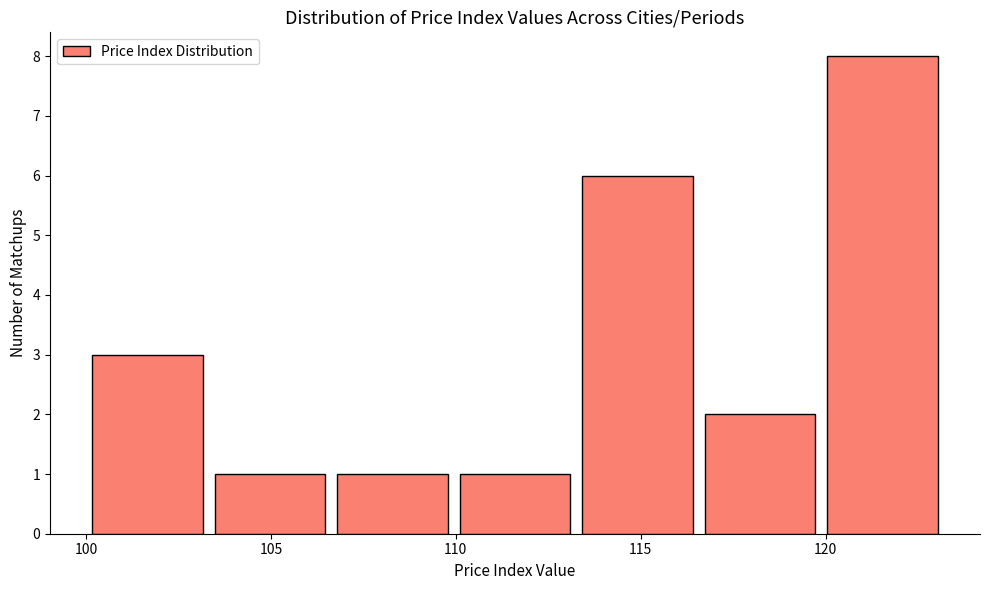

How tall is the bar that spans 113.5 to 116.5 on the x-axis? Neither the bar edges nor the heights are printed on the chart, so give them approximately, as read against the axes.

6